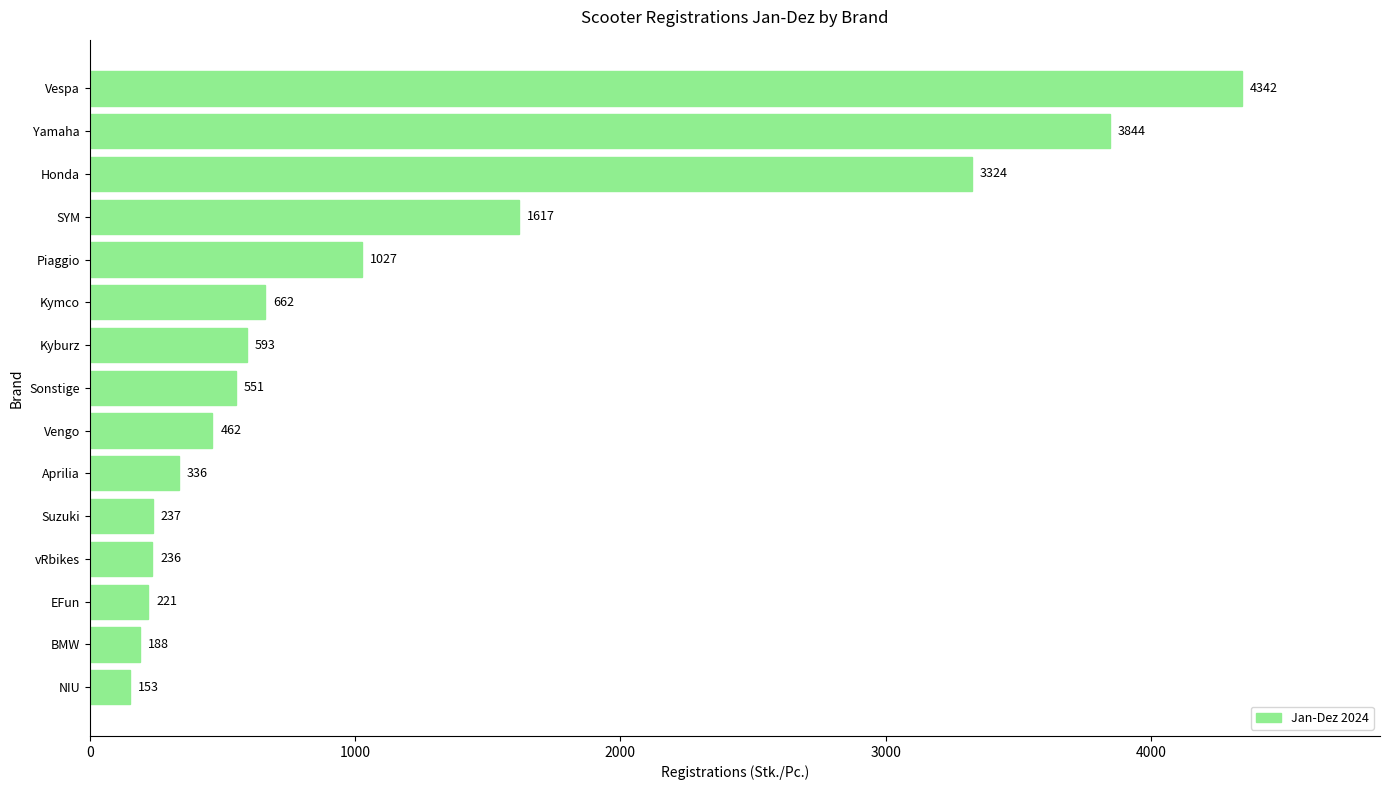

How many data points does each series have?

15